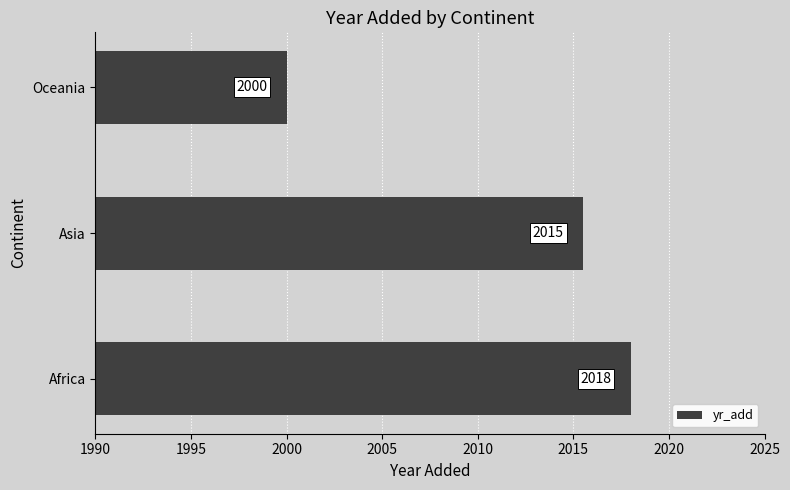

What is the average value?

2011.2